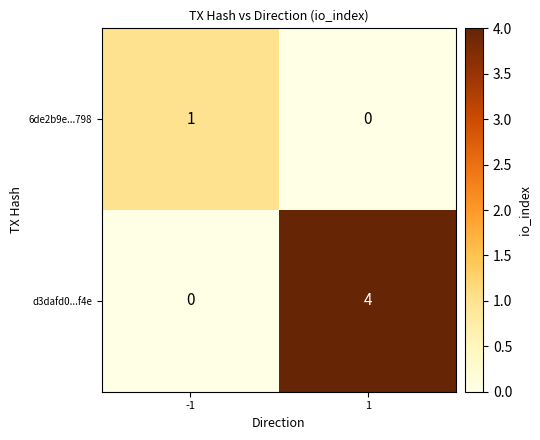

Reading left to right, list all the values displayed in this chart.

6de2b9e...798: 1	0
d3dafd0...f4e: 0	4